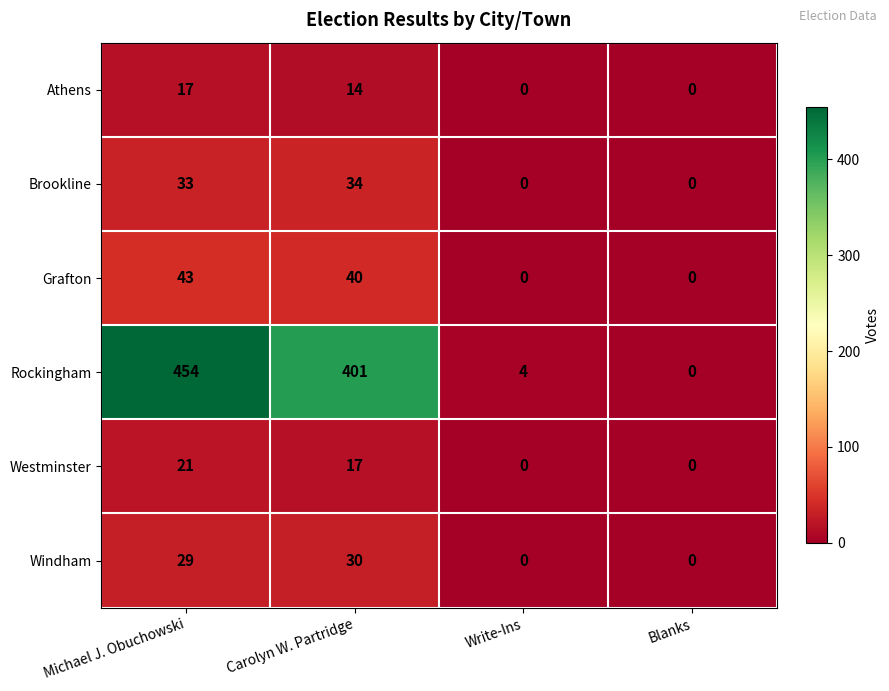

What is the maximum value shown in the chart?

454